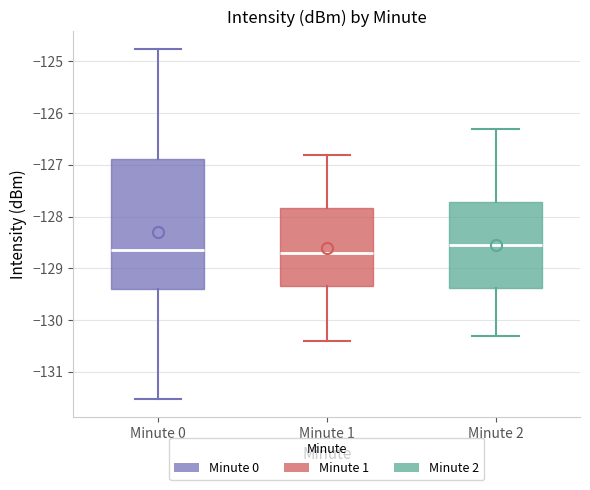

Reading left to right, read every box against the y-axis: the position of its median line, the range the box covers, and the ends of its whiskers. The values are not printed on the chart, so give them approximately, as read against the axis.

Minute 0: median -128.6, box -129.4 to -126.9, whiskers -131.5 to -124.8
Minute 1: median -128.7, box -129.3 to -127.8, whiskers -130.4 to -126.8
Minute 2: median -128.5, box -129.4 to -127.7, whiskers -130.3 to -126.3